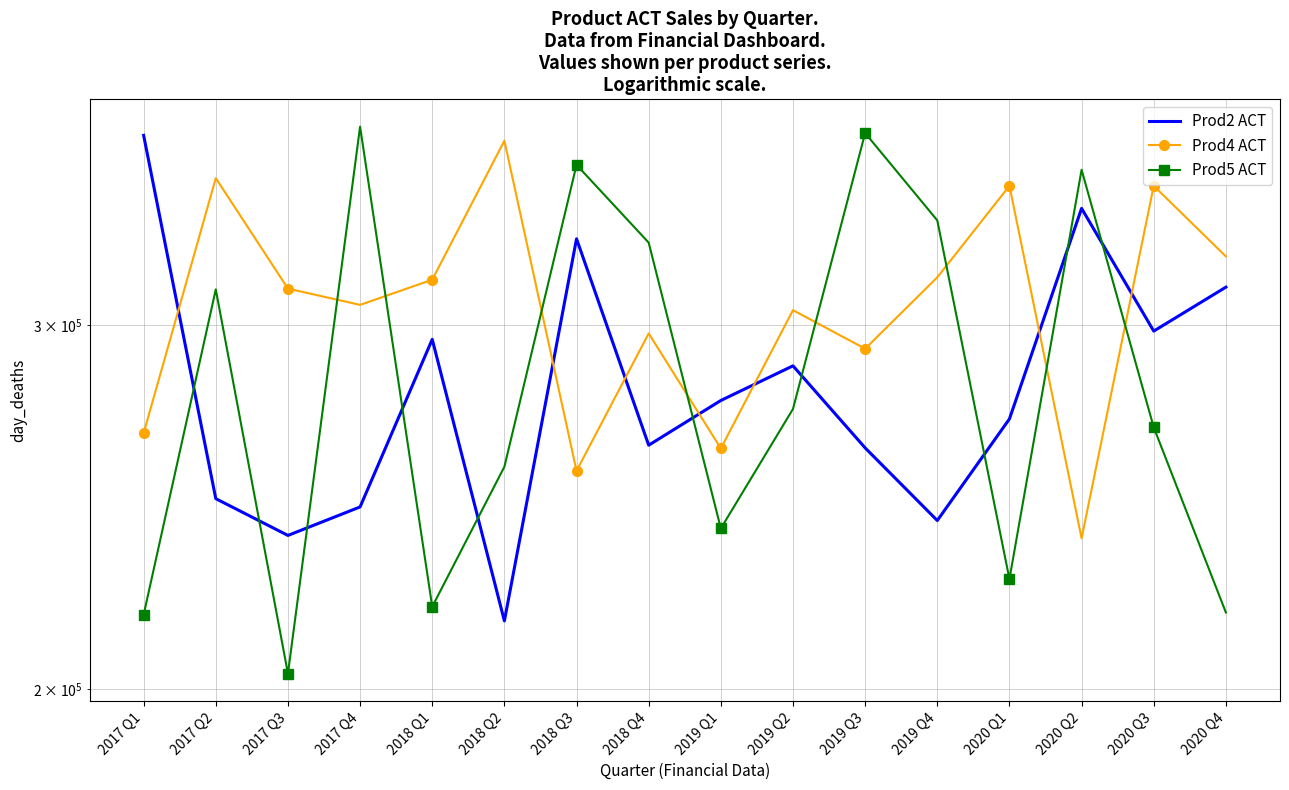

Is it true that Prod5 ACT equals 55037 at 2020 Q3?

False